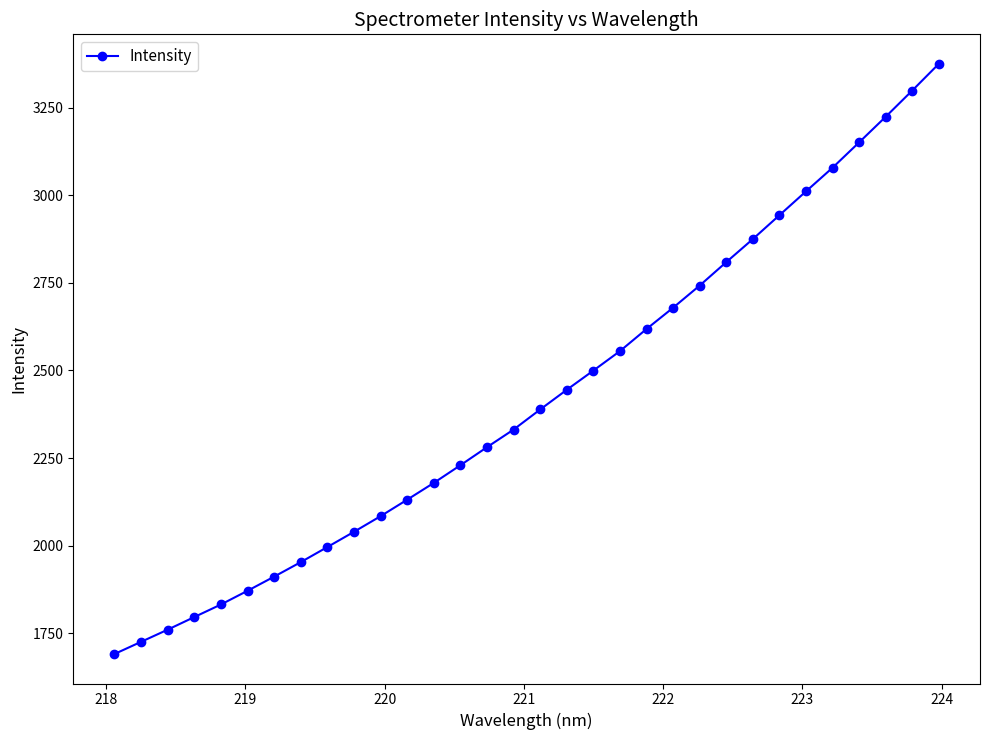

True or false: there are more than 2 points higher than both neighbors.

False